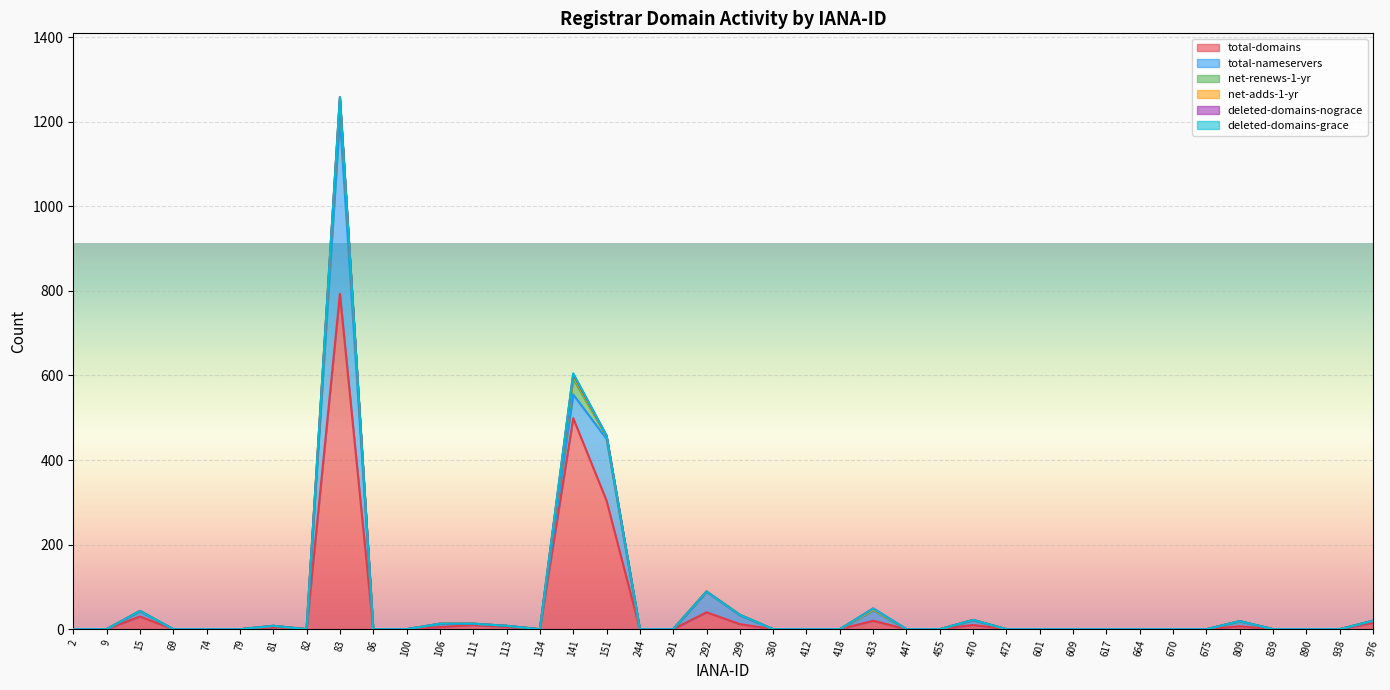

Does the chart display data point markers on the line(s)?

No